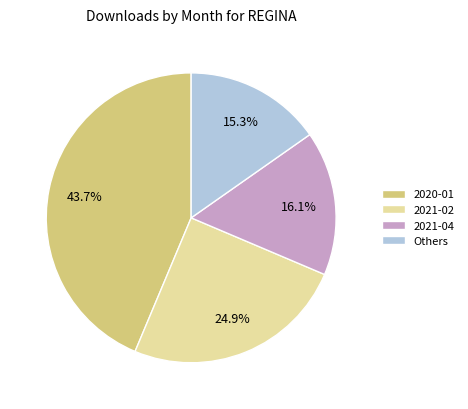

Which slice is the largest?

2020-01